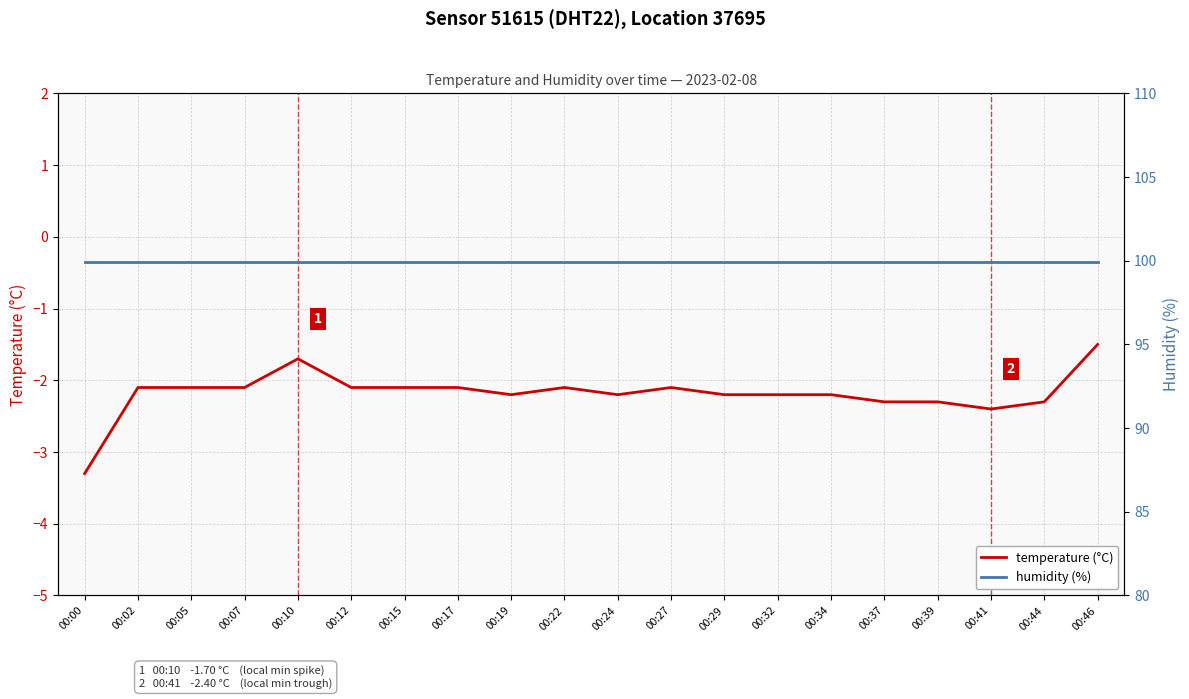

What is the difference between the second highest and second lowest values in the temperature (°C) series?

0.7